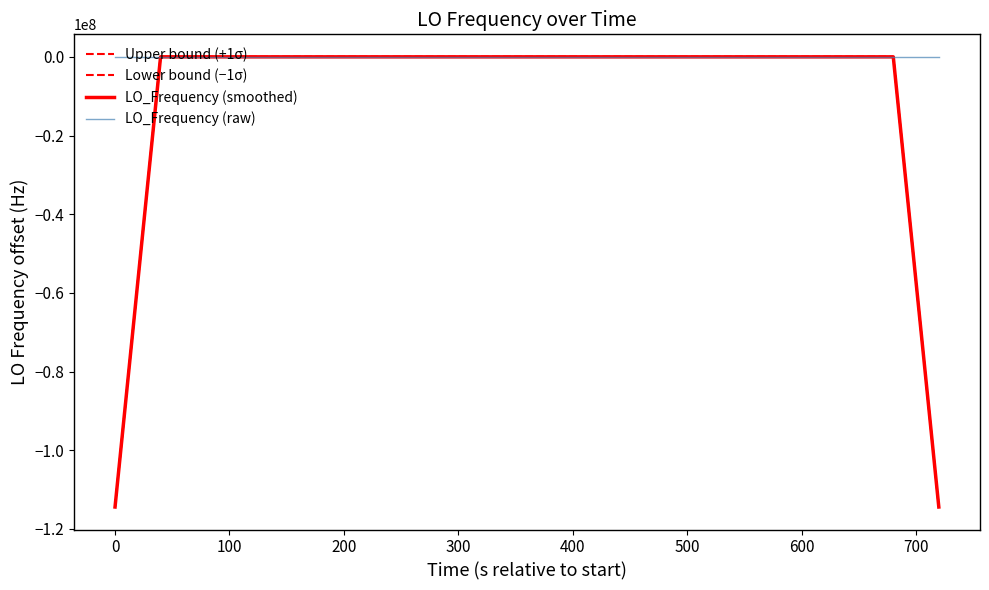

Is this an area chart (filled region under the line)?

No